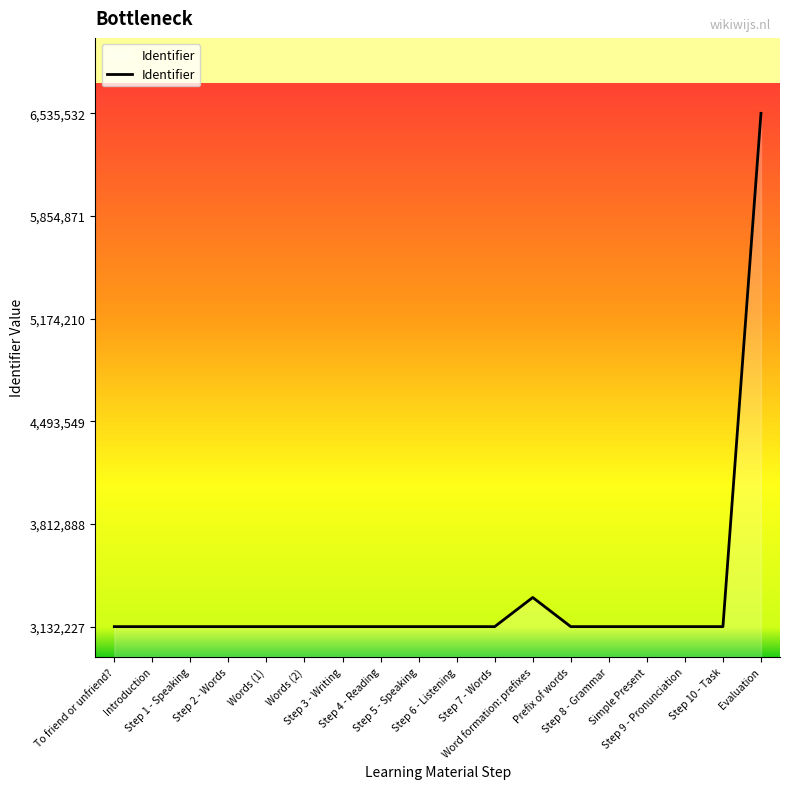

Which label corresponds to the largest value in the chart?

Evaluation